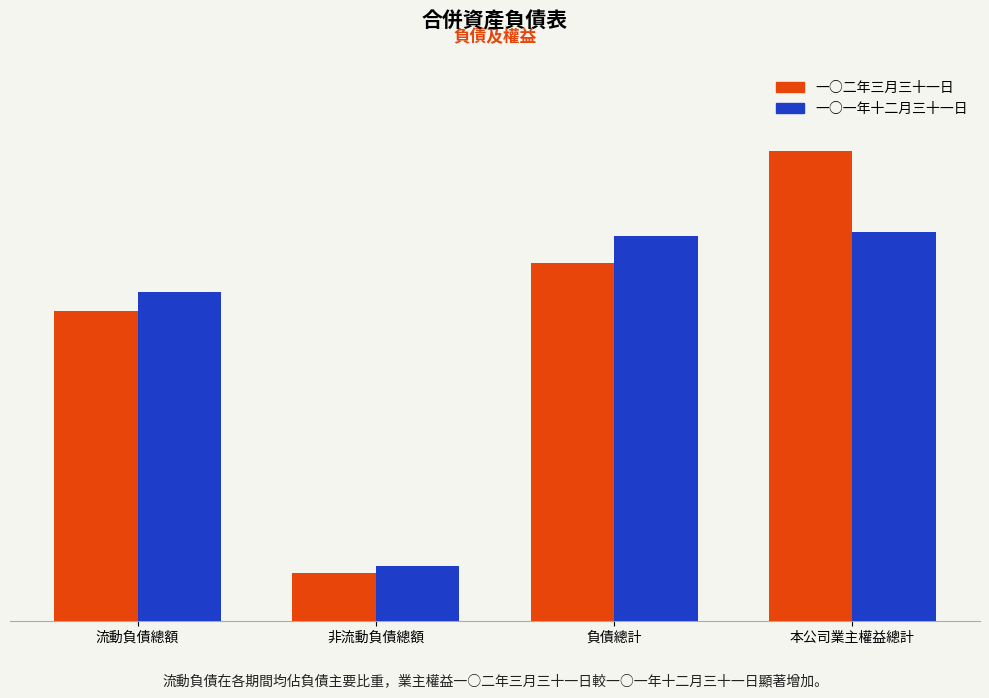

Rank the series at 負債總計 from highest to lowest value.

一○一年十二月三十一日, 一○二年三月三十一日